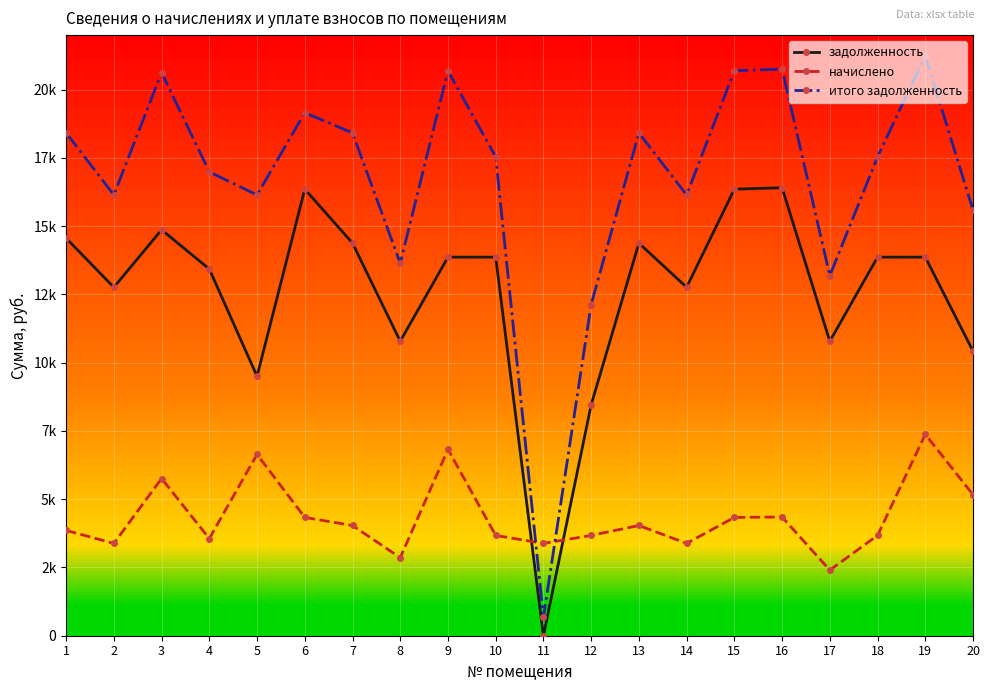

True or false: задолженность and итого задолженность cross at least once.

False